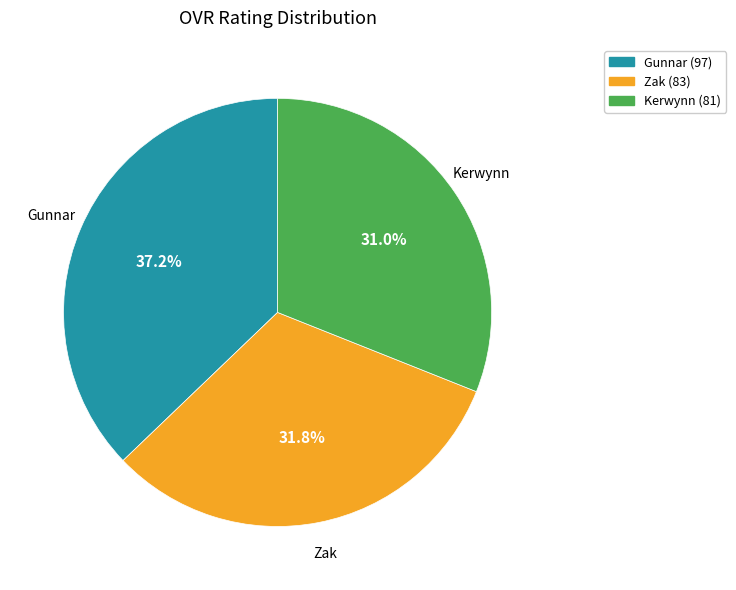

Is it true that Gunnar is 37% of the pie?

True